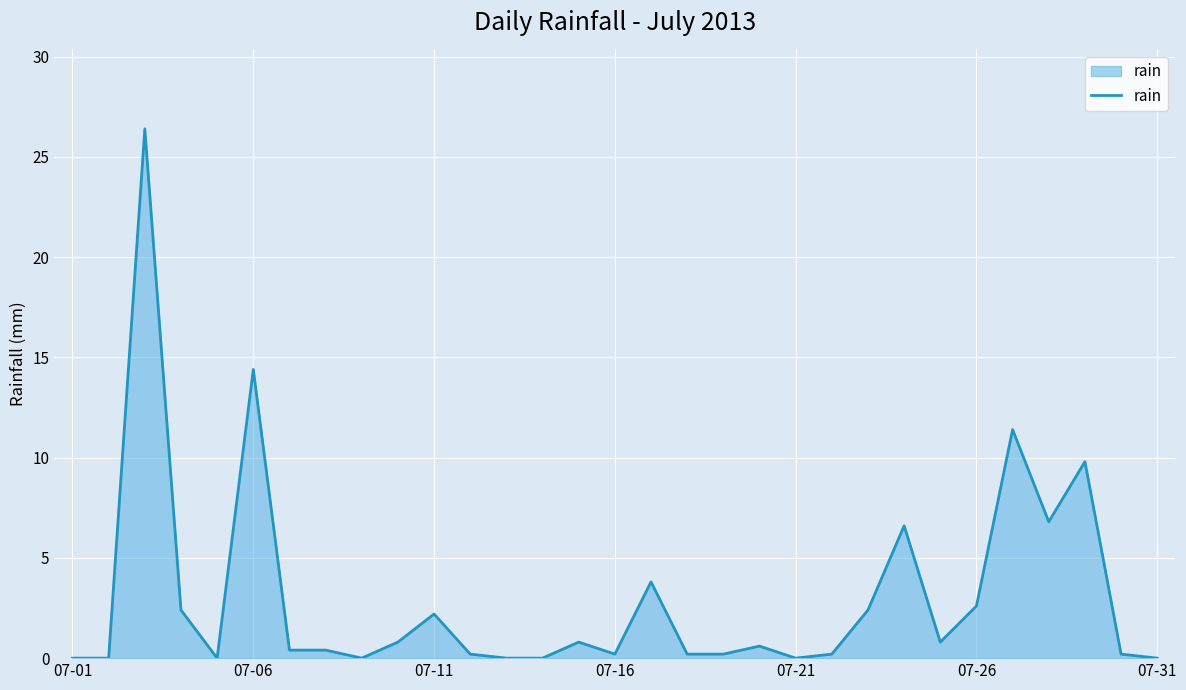

What is the maximum value shown in the chart?

26.4